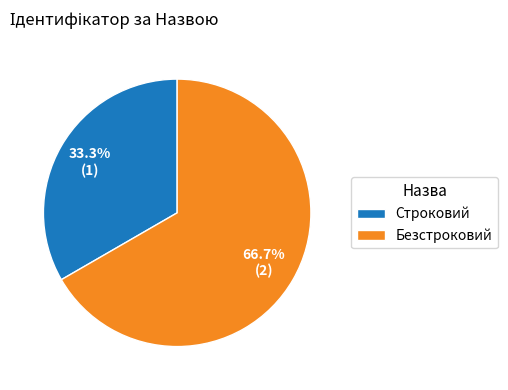

How many slices are in this pie chart?

2